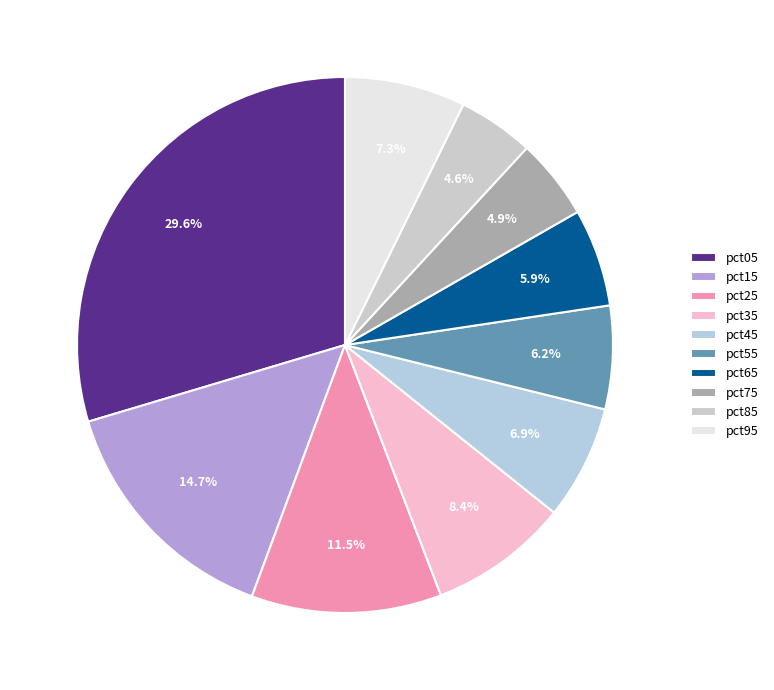

Is pct45 the majority of the pie?

No